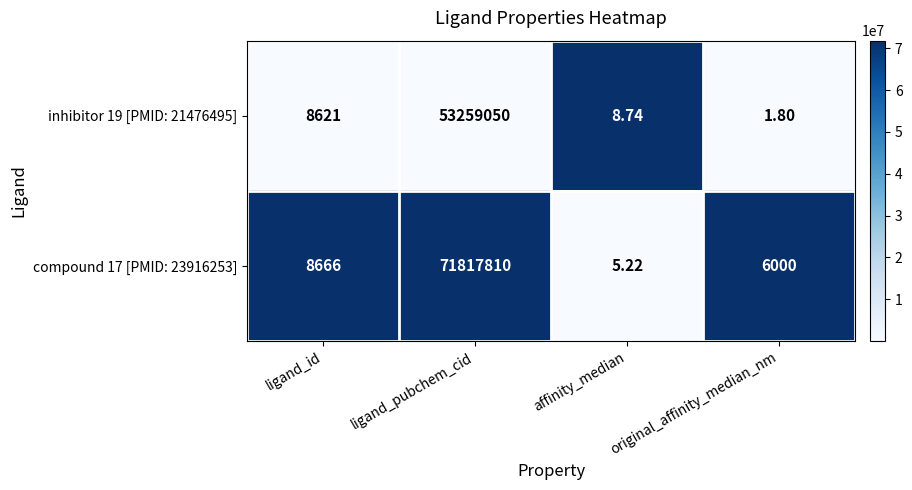

At which label is compound 17 [PMID: 23916253] closest to 35908907?

ligand_id